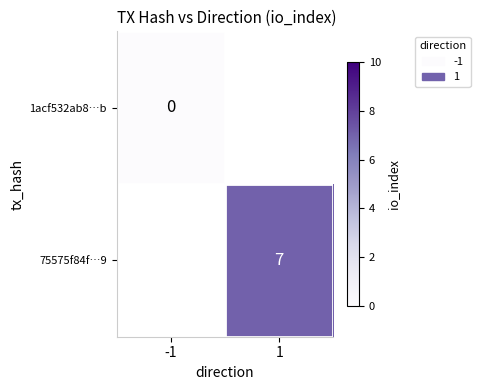

At which category does the chart reach its peak across all series?

1